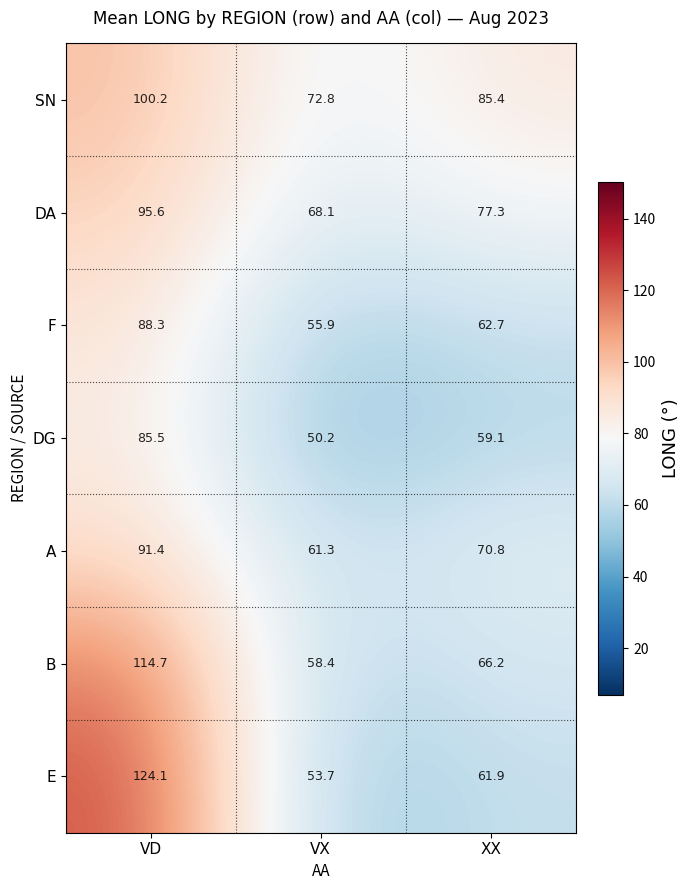

What is the sum of the DG values at VX and XX?

109.3